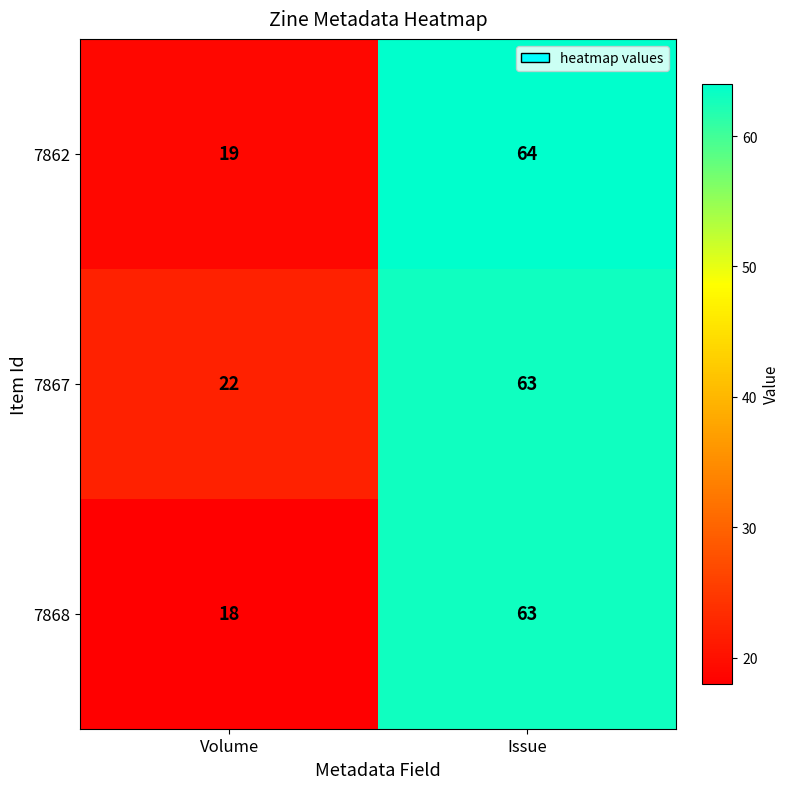

Rank the series by their average value, from lowest to highest.

7868, 7862, 7867